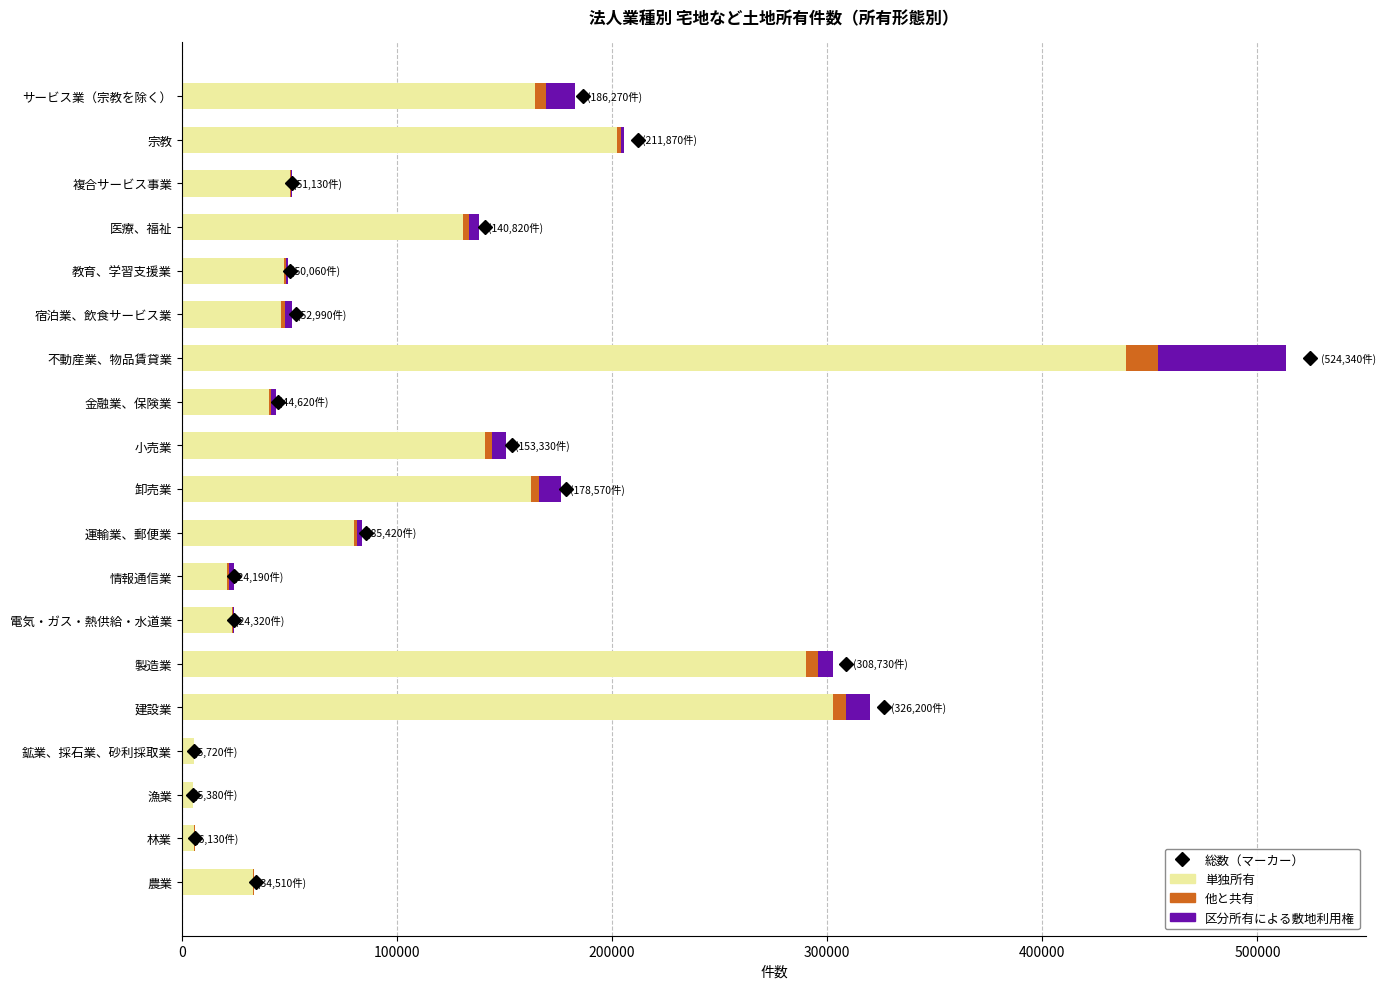

How many distinct data groups are displayed?

3